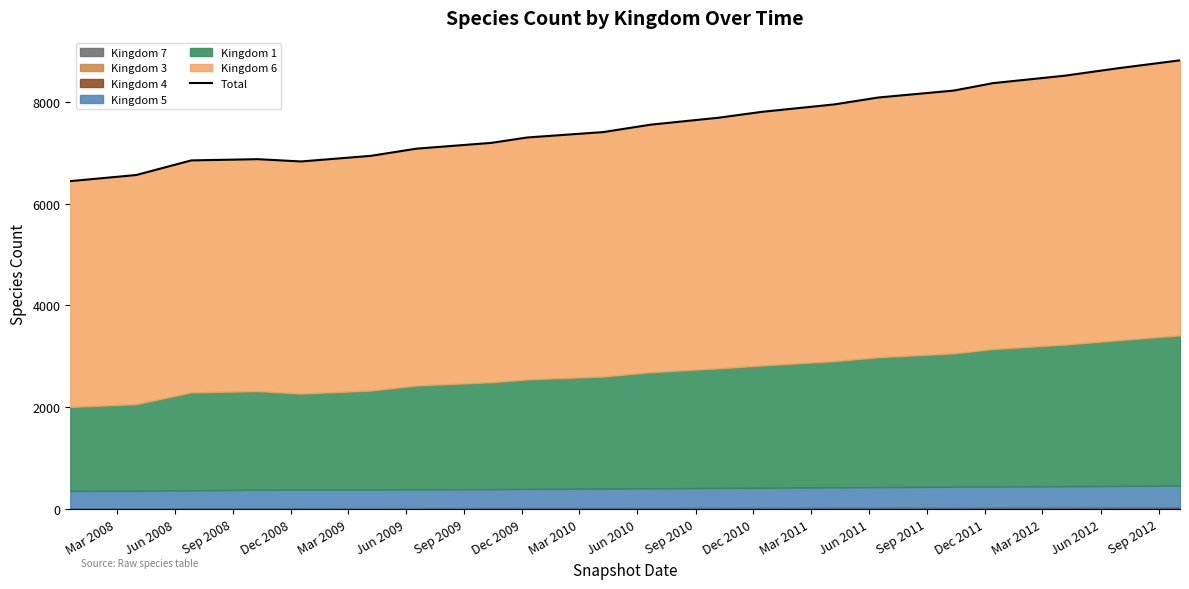

What position from the left is Mar 2012?

17